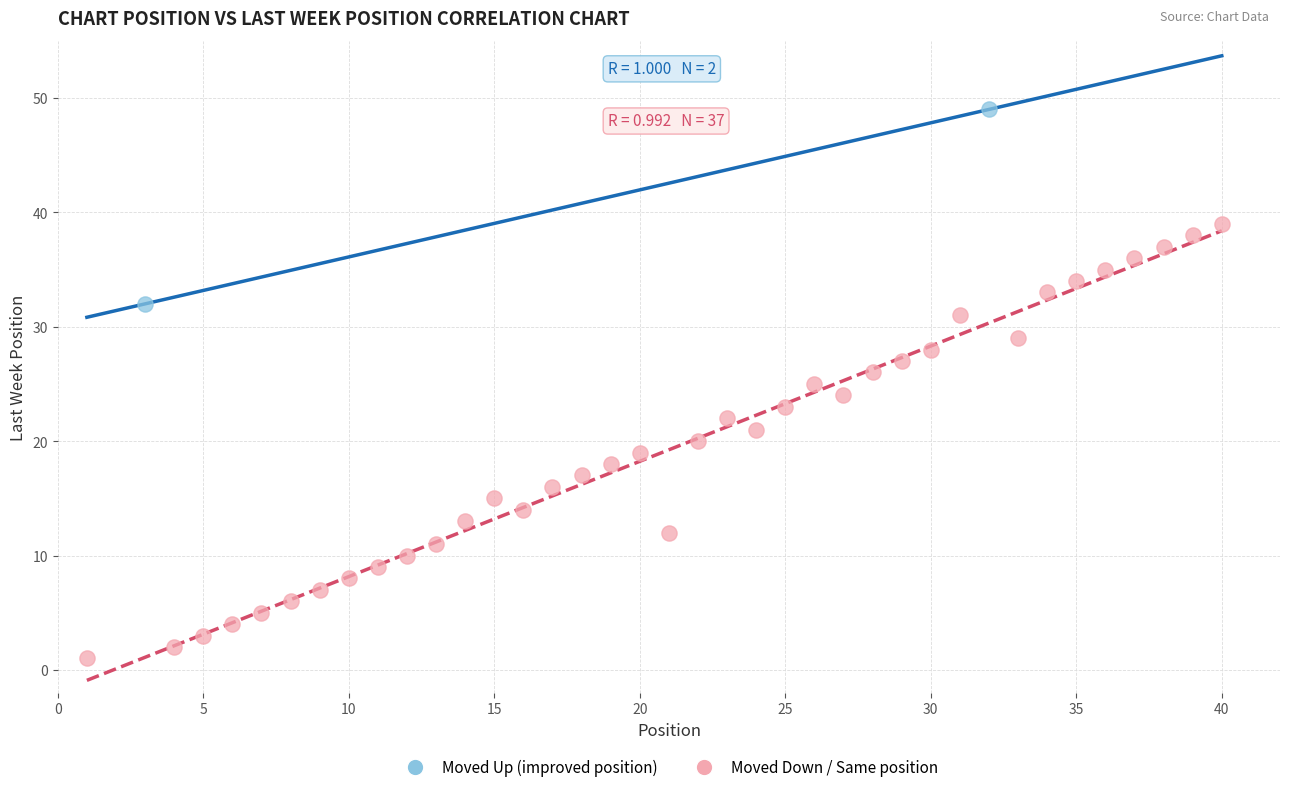

Which series contains the highest Y value?

Moved Up (improved position)